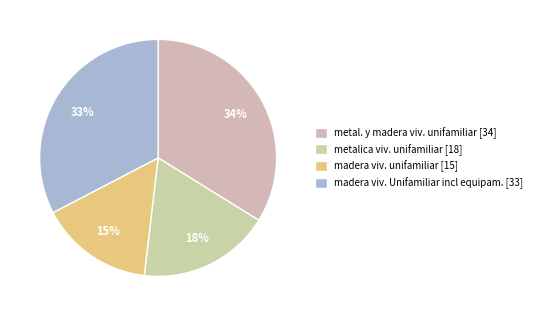

The madera viv. unifamiliar slice represents 15% of the pie. True or false?

True